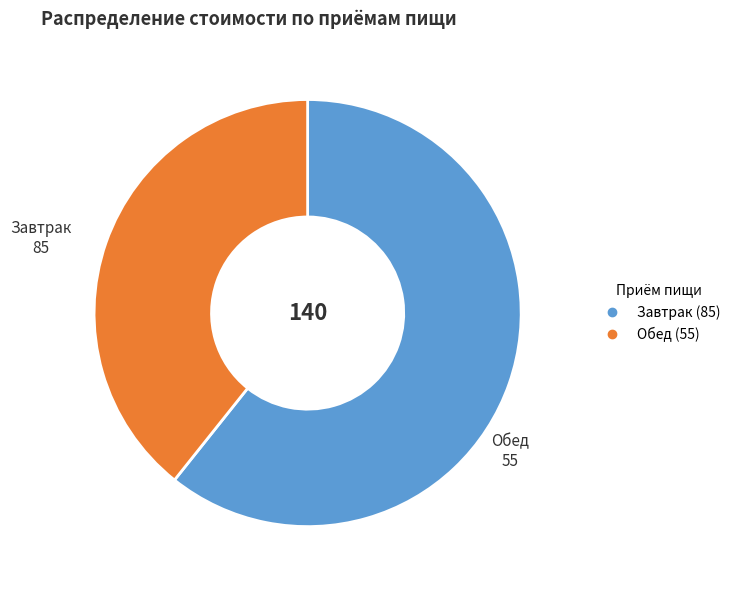

Which slice is the largest?

Завтрак